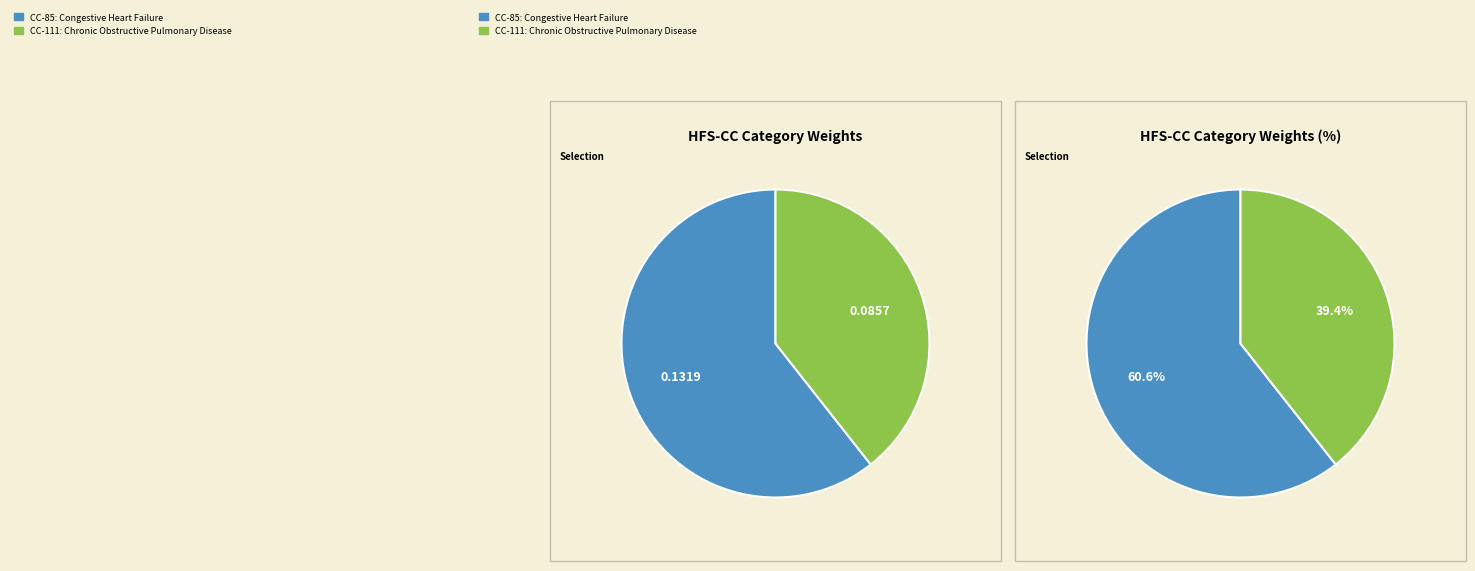

Is there a majority slice in this chart?

Yes